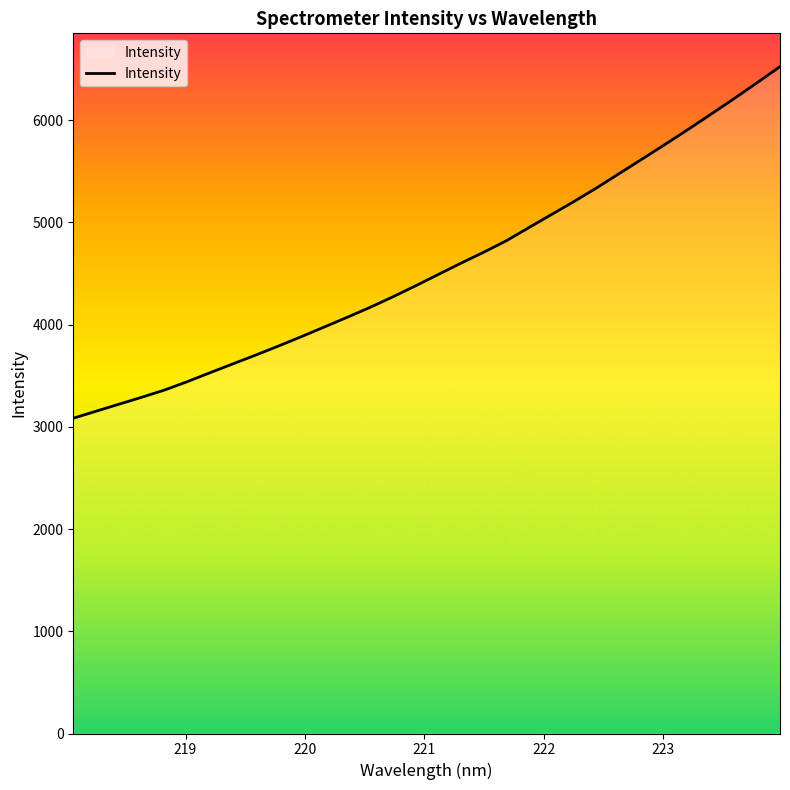

What is the minimum value shown in the chart?

3083.8